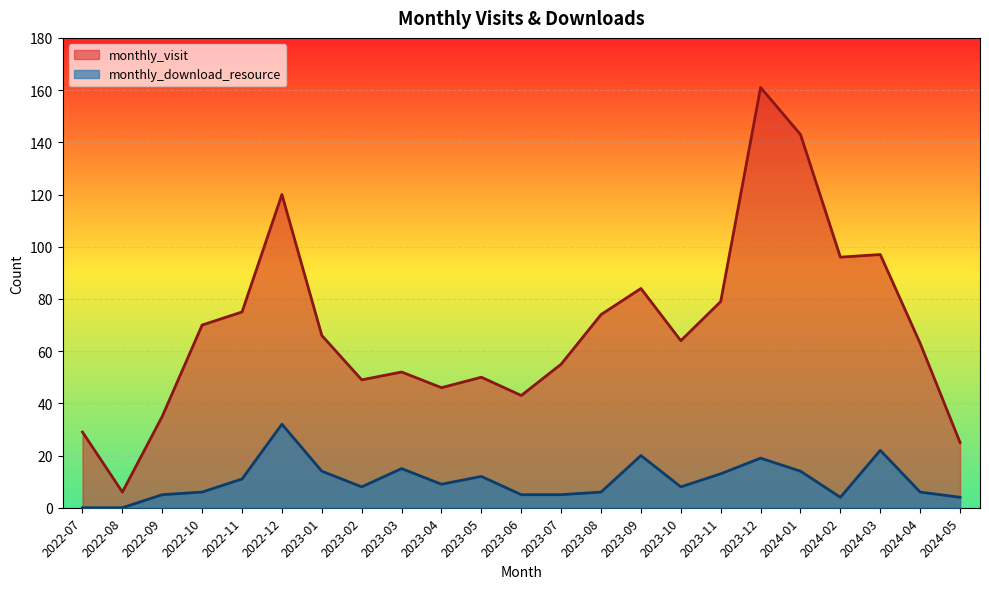

Which has a higher value, 2024-04 or 2022-09?

2024-04